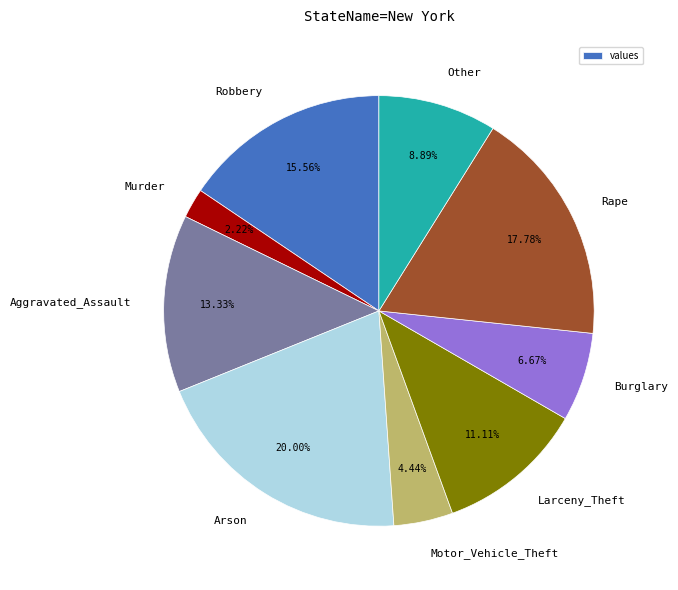

To the nearest percent, what is the average slice percentage?

11%